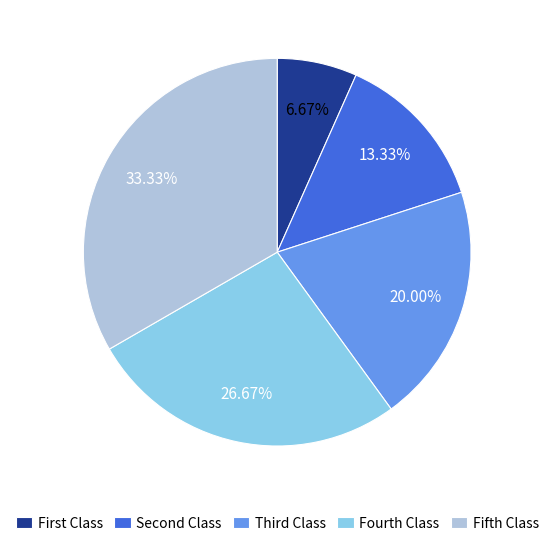

Which slice is the largest?

Fifth Class